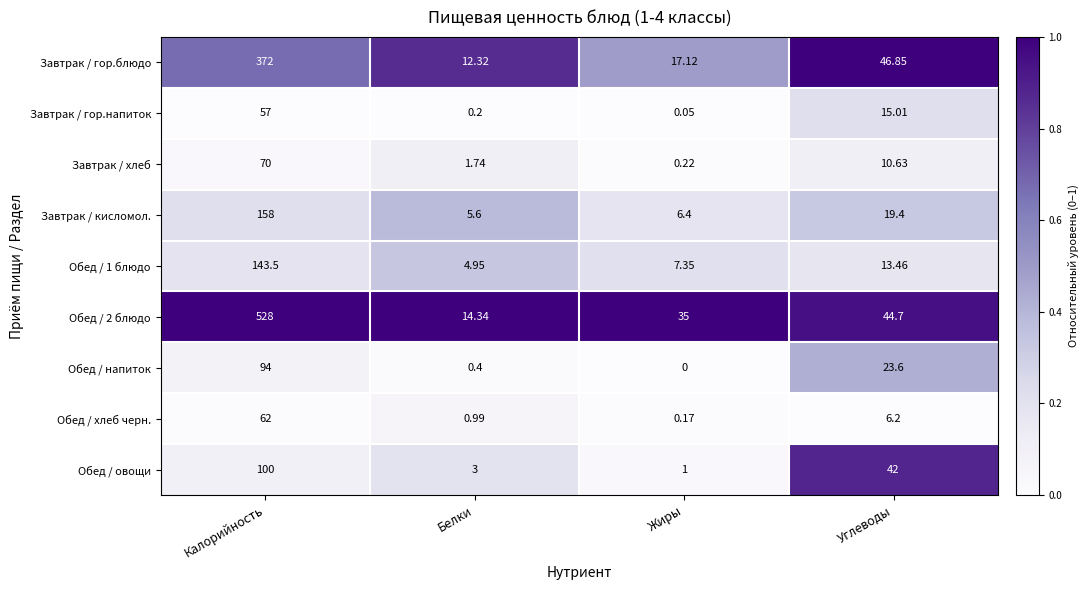

Between Калорийность and Углеводы, which series saw the biggest shift?

Обед / 2 блюдо